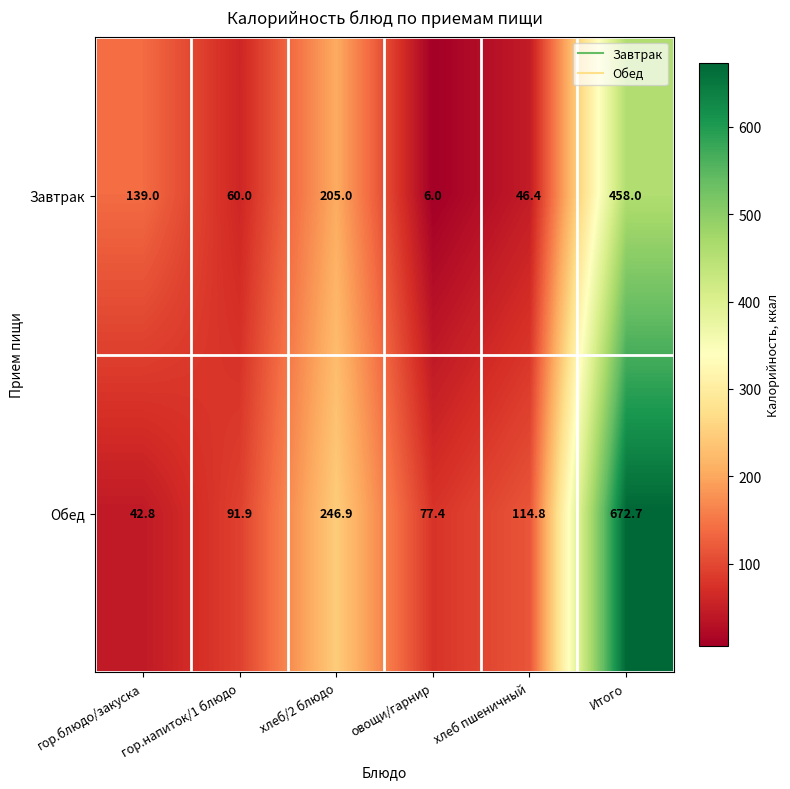

The value of Обед at хлеб пшеничный is 198.1. True or false?

False